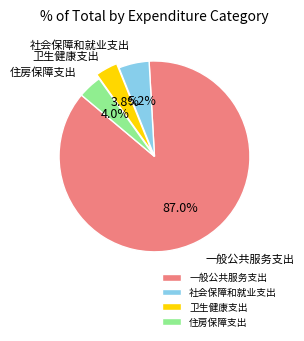

Which has a higher value, 住房保障支出 or 社会保障和就业支出?

社会保障和就业支出